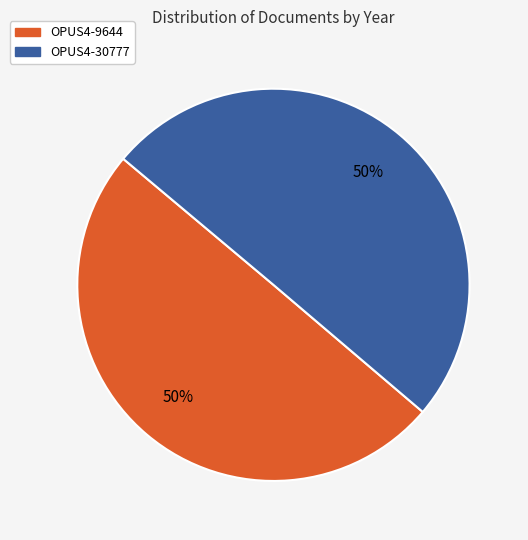

Approximately how many times larger is the value at OPUS4-9644 compared to OPUS4-30777?

1.0